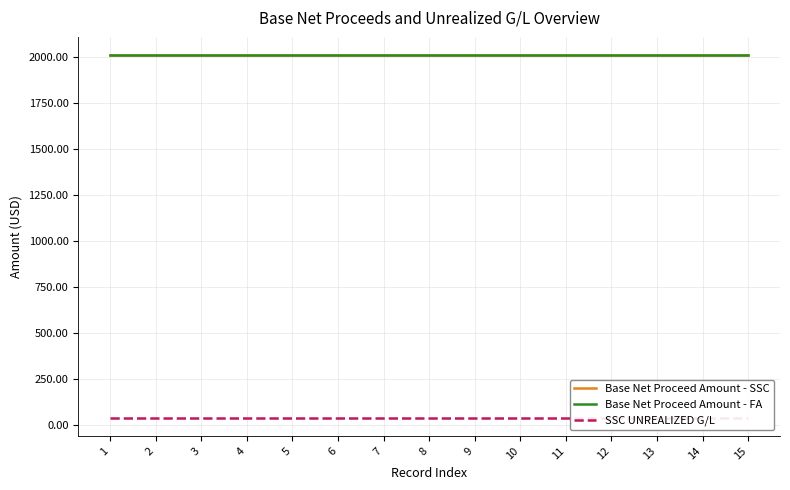

Which has a higher value, 15 or 1?

15